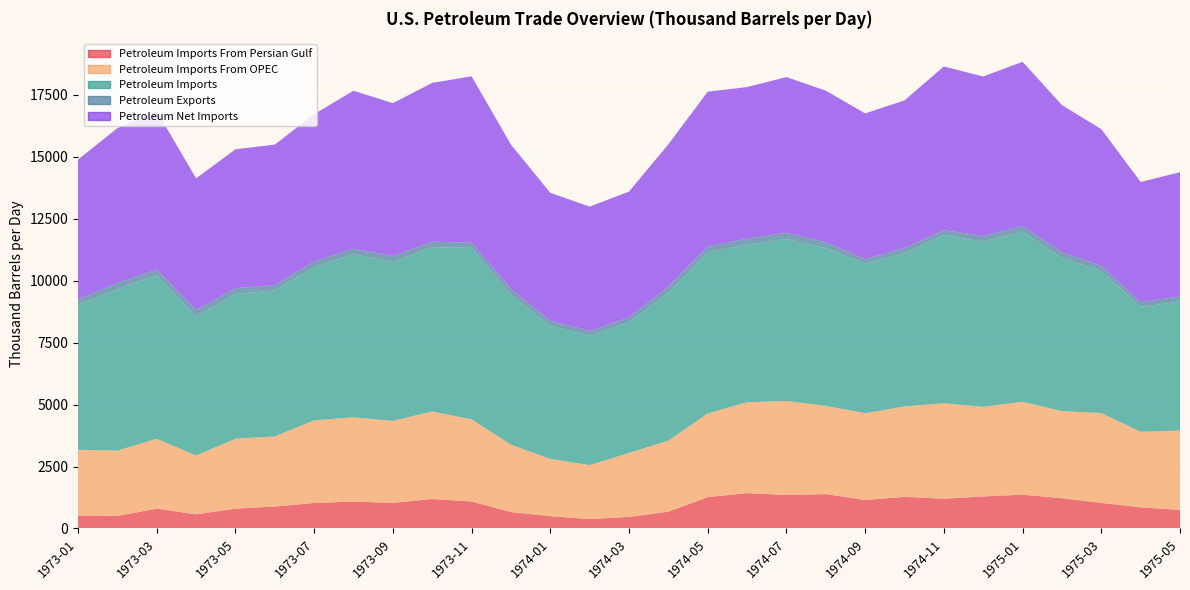

Reading right to left, what are all the values shown in this chart?

Petroleum Imports From Persian Gulf: 746.9	853.3	1030.5	1221.9	1363.5	1292.0	1200.7	1275.4	1151.0	1387.2	1351.9	1424.6	1266.6	675.8	466.6	377.9	497.6	660.5	1089.2	1188.2	1030.7	1086.9	1027.2	887.1	798.3	572.0	800.2	505.4	524.8
Petroleum Imports From OPEC: 3203.8	3050.0	3627.0	3512.3	3752.5	3615.1	3850.7	3651.7	3498.1	3561.4	3792.6	3670.8	3375.3	2870.3	2582.7	2180.0	2308.1	2721.1	3315.7	3531.9	3311.8	3398.8	3335.3	2827.1	2823.1	2373.4	2820.1	2636.5	2650.7
Petroleum Imports: 5214.0	5040.3	5730.0	6176.1	6860.6	6666.8	6798.4	6175.2	6051.8	6361.2	6536.5	6360.0	6493.4	5979.6	5273.8	5216.0	5370.7	6055.8	6922.3	6632.6	6411.5	6591.1	6178.9	5890.3	5840.9	5593.4	6610.2	6507.3	5857.1
Petroleum Exports: 202.4	190.4	213.1	248.0	228.1	231.1	186.5	220.9	170.9	247.2	253.2	238.4	246.5	243.3	195.6	202.9	206.7	227.8	202.6	222.0	243.0	218.2	240.7	215.4	237.4	275.6	224.2	261.0	210.6
Petroleum Net Imports: 5011.6	4849.9	5516.9	5928.1	6632.6	6435.7	6611.9	5954.3	5880.9	6114.0	6283.3	6121.6	6246.8	5736.3	5078.2	5013.2	5164.0	5828.0	6719.8	6410.6	6168.5	6373.0	5938.2	5674.8	5603.5	5317.8	6386.0	6246.3	5646.5